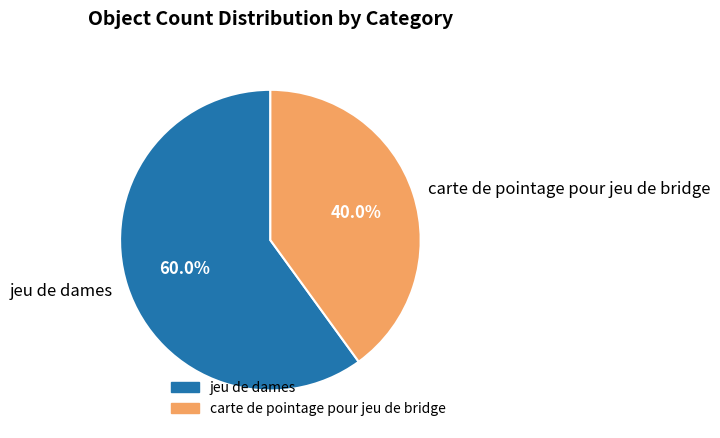

Does jeu de dames account for over 50% of the chart?

Yes